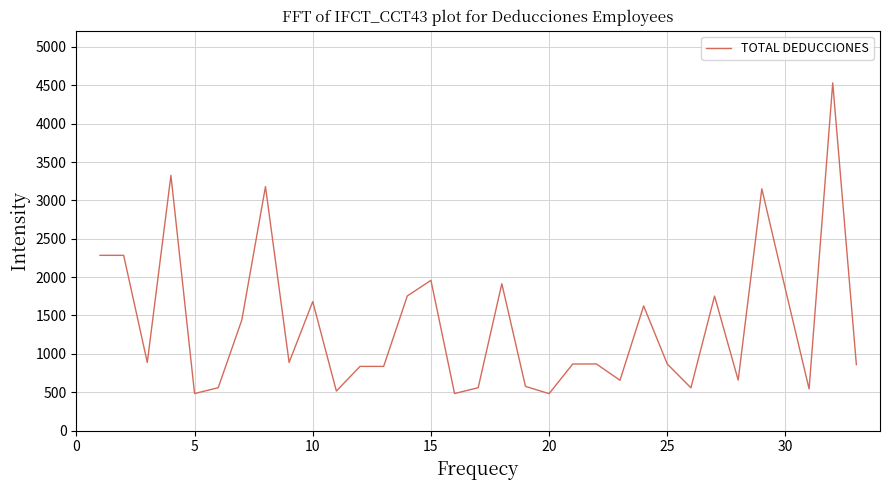

What is the maximum value shown in the chart?

4530.9